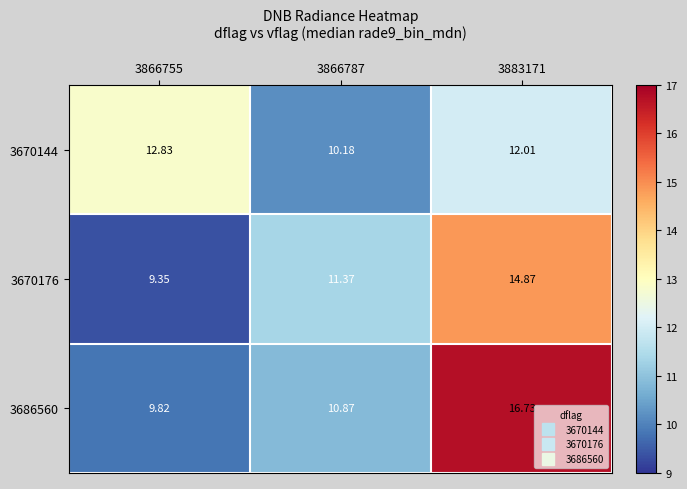

At 3866787, list the series in order from smallest to largest.

3670144, 3686560, 3670176